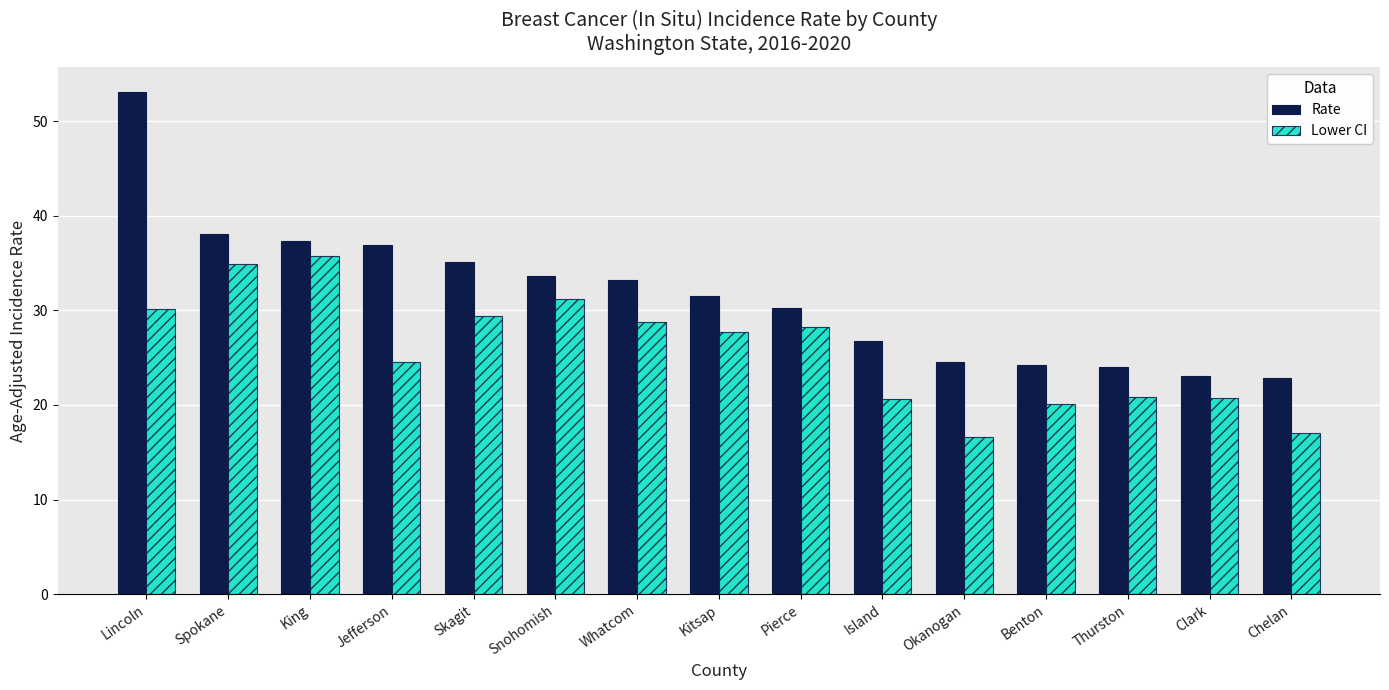

What is the minimum value for Rate?

22.9